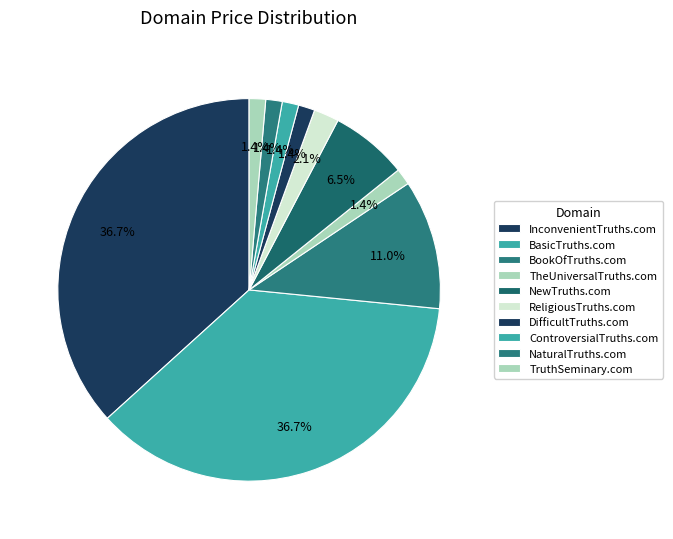

Is it true that ReligiousTruths.com is 2% of the pie?

True